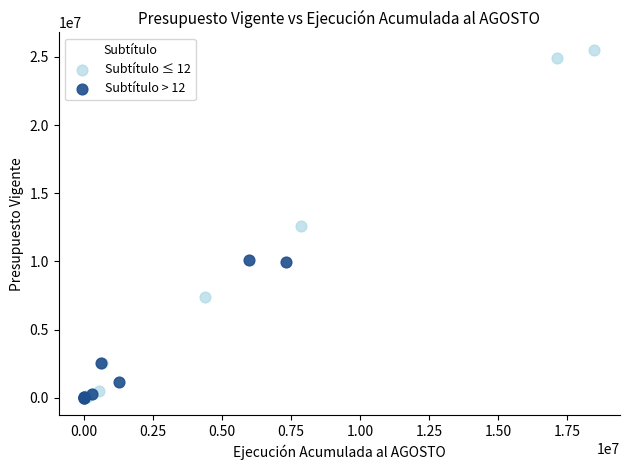

Which series contains the highest Y value?

Subtítulo ≤ 12